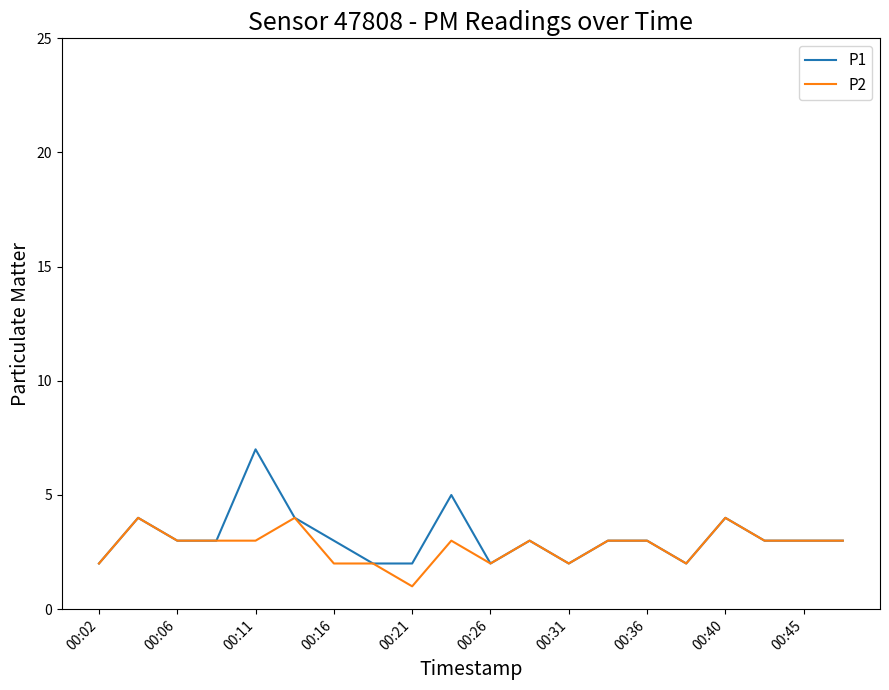

Which series has the widest spread of values?

P1